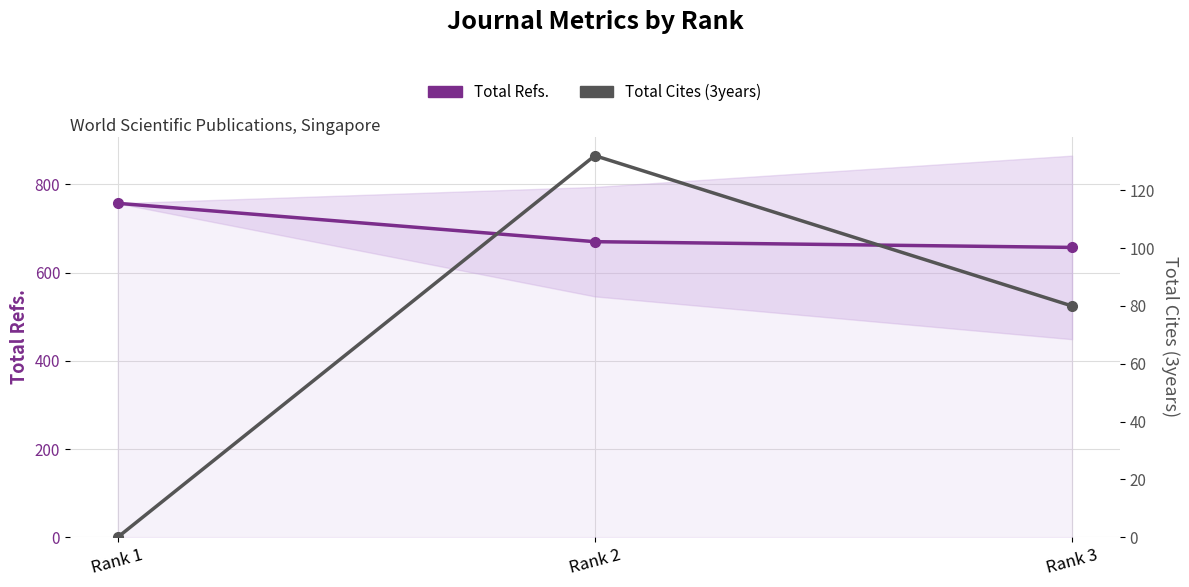

What is the maximum value shown in the chart?

757